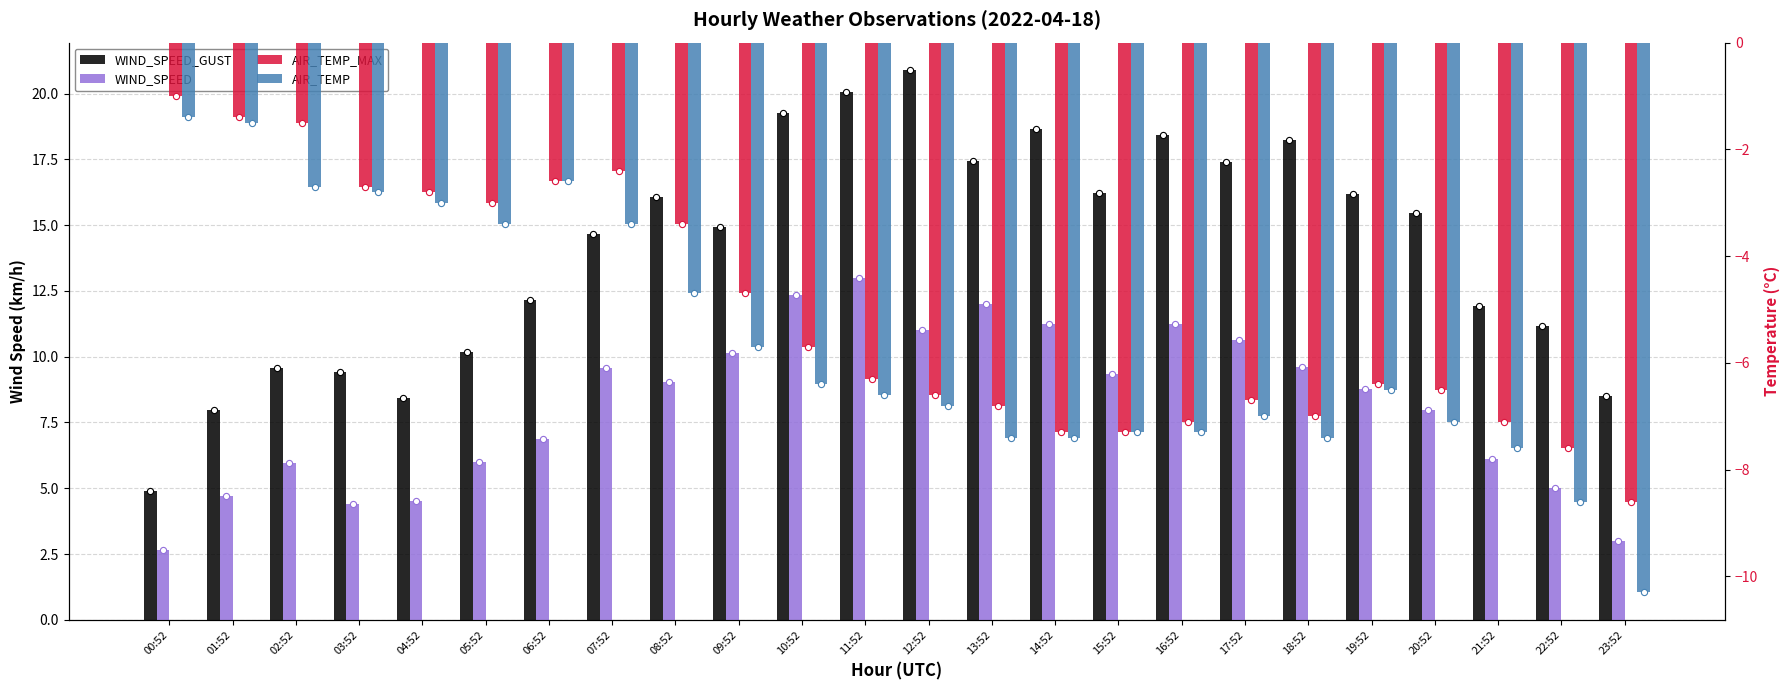

At which category is the sum across all series the highest?

11:52